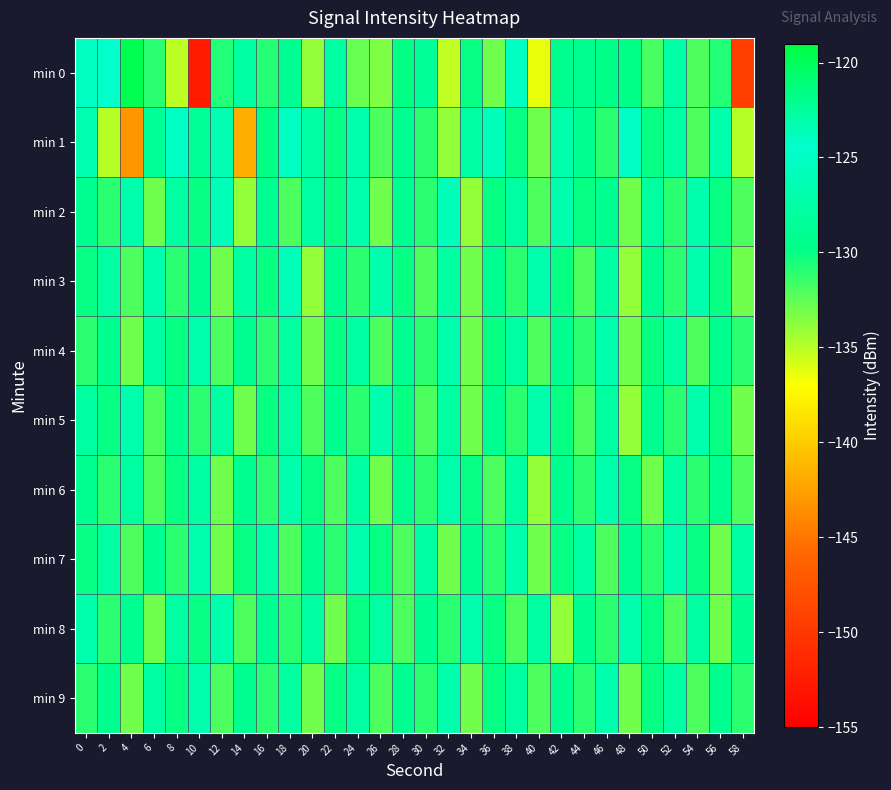

Reading right to left, what are all the values shown in this chart?

min 0: 58=-149.5	56=-130.7	54=-132.1	52=-122.9	50=-131.9	48=-121.7	46=-129.8	44=-129.2	42=-129.4	40=-136.4	38=-125.2	36=-133.0	34=-130.1	32=-135.2	30=-128.5	28=-129.9	26=-133.4	24=-132.8	22=-128.0	20=-133.9	18=-128.9	16=-130.9	14=-127.7	12=-130.7	10=-152.5	8=-135.0	6=-131.0	4=-119.6	2=-124.5	0=-125.2
min 1: 58=-135.0	56=-127.0	54=-132.0	52=-128.0	50=-130.0	48=-125.0	46=-131.0	44=-129.0	42=-127.0	40=-133.0	38=-130.0	36=-126.0	34=-128.0	32=-134.0	30=-131.0	28=-129.0	26=-132.0	24=-127.0	22=-130.0	20=-128.0	18=-125.2	16=-129.9	14=-141.7	12=-123.4	10=-128.6	8=-125.1	6=-128.6	4=-143.1	2=-135.0	0=-126.8
min 2: 58=-132.0	56=-130.0	54=-127.0	52=-131.0	50=-128.0	48=-133.0	46=-129.0	44=-130.0	42=-127.0	40=-132.0	38=-128.0	36=-130.0	34=-134.0	32=-126.0	30=-131.0	28=-129.0	26=-133.0	24=-127.0	22=-130.0	20=-128.0	18=-132.0	16=-129.0	14=-134.0	12=-126.0	10=-130.0	8=-128.0	6=-133.0	4=-127.0	2=-131.0	0=-129.0
min 3: 58=-133.0	56=-130.0	54=-127.0	52=-131.0	50=-129.0	48=-134.0	46=-128.0	44=-132.0	42=-130.0	40=-127.0	38=-131.0	36=-129.0	34=-133.0	32=-128.0	30=-132.0	28=-130.0	26=-127.0	24=-131.0	22=-129.0	20=-134.0	18=-126.0	16=-130.0	14=-128.0	12=-133.0	10=-129.0	8=-131.0	6=-127.0	4=-132.0	2=-128.0	0=-130.0
min 4: 58=-131.0	56=-129.0	54=-132.0	52=-128.0	50=-130.0	48=-133.0	46=-127.0	44=-131.0	42=-129.0	40=-132.0	38=-128.0	36=-130.0	34=-133.0	32=-127.0	30=-131.0	28=-129.0	26=-132.0	24=-128.0	22=-130.0	20=-133.0	18=-128.0	16=-131.0	14=-129.0	12=-132.0	10=-127.0	8=-130.0	6=-128.0	4=-133.0	2=-129.0	0=-131.0
min 5: 58=-133.0	56=-130.0	54=-127.0	52=-131.0	50=-129.0	48=-134.0	46=-128.0	44=-132.0	42=-130.0	40=-127.0	38=-131.0	36=-129.0	34=-133.0	32=-128.0	30=-132.0	28=-130.0	26=-127.0	24=-131.0	22=-129.0	20=-132.0	18=-128.0	16=-130.0	14=-133.0	12=-128.0	10=-131.0	8=-129.0	6=-132.0	4=-127.0	2=-130.0	0=-128.0
min 6: 58=-132.0	56=-129.0	54=-131.0	52=-128.0	50=-133.0	48=-130.0	46=-127.0	44=-131.0	42=-129.0	40=-134.0	38=-128.0	36=-132.0	34=-130.0	32=-127.0	30=-131.0	28=-129.0	26=-133.0	24=-128.0	22=-132.0	20=-130.0	18=-127.0	16=-131.0	14=-129.0	12=-133.0	10=-128.0	8=-130.0	6=-132.0	4=-128.0	2=-131.0	0=-129.0
min 7: 58=-128.0	56=-133.0	54=-130.0	52=-127.0	50=-131.0	48=-129.0	46=-132.0	44=-128.0	42=-130.0	40=-133.0	38=-127.0	36=-131.0	34=-129.0	32=-133.0	30=-128.0	28=-132.0	26=-130.0	24=-127.0	22=-131.0	20=-129.0	18=-132.0	16=-128.0	14=-130.0	12=-133.0	10=-127.0	8=-131.0	6=-129.0	4=-132.0	2=-128.0	0=-130.0
min 8: 58=-129.0	56=-133.0	54=-128.0	52=-132.0	50=-130.0	48=-127.0	46=-131.0	44=-129.0	42=-134.0	40=-128.0	38=-132.0	36=-130.0	34=-127.0	32=-131.0	30=-129.0	28=-132.0	26=-128.0	24=-130.0	22=-133.0	20=-128.0	18=-131.0	16=-129.0	14=-132.0	12=-127.0	10=-130.0	8=-128.0	6=-133.0	4=-129.0	2=-131.0	0=-127.0
min 9: 58=-131.0	56=-129.0	54=-132.0	52=-128.0	50=-130.0	48=-133.0	46=-127.0	44=-131.0	42=-129.0	40=-132.0	38=-128.0	36=-130.0	34=-133.0	32=-127.0	30=-131.0	28=-129.0	26=-132.0	24=-128.0	22=-130.0	20=-133.0	18=-128.0	16=-131.0	14=-129.0	12=-132.0	10=-127.0	8=-130.0	6=-128.0	4=-133.0	2=-129.0	0=-131.0